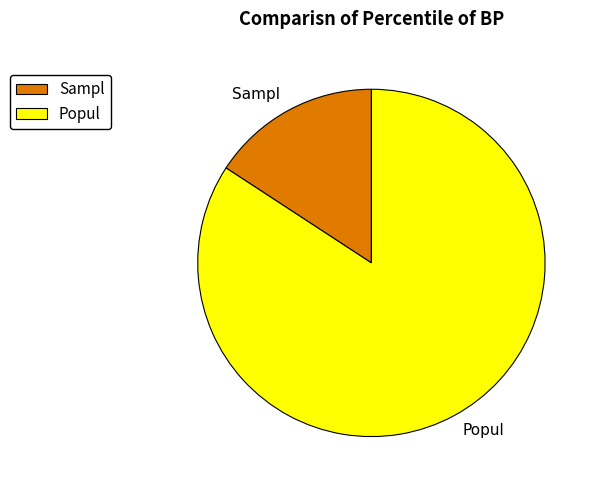

Between Sampl and Popul, which is larger?

Popul